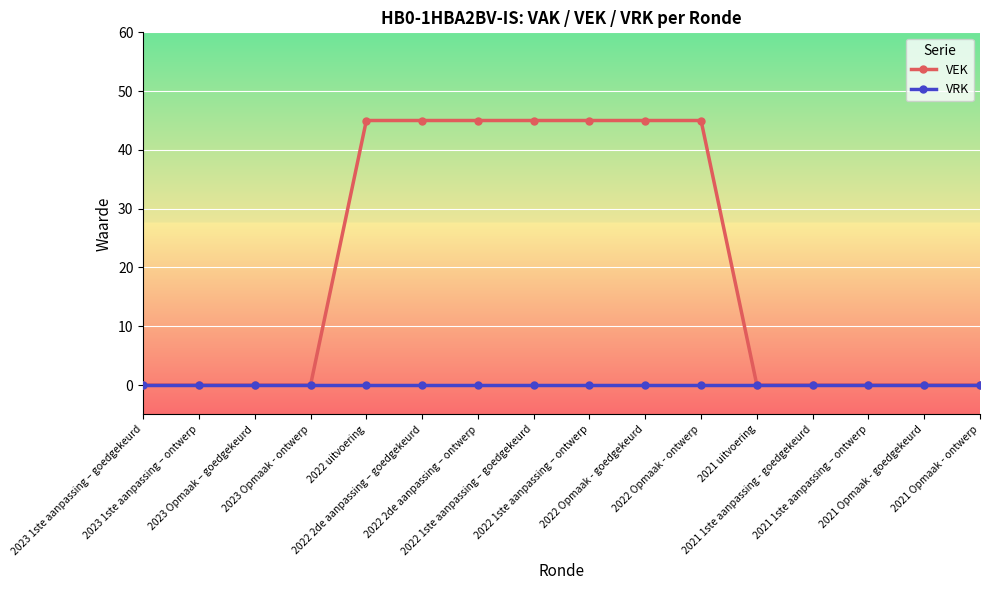

How many categories are shown in the chart?

16